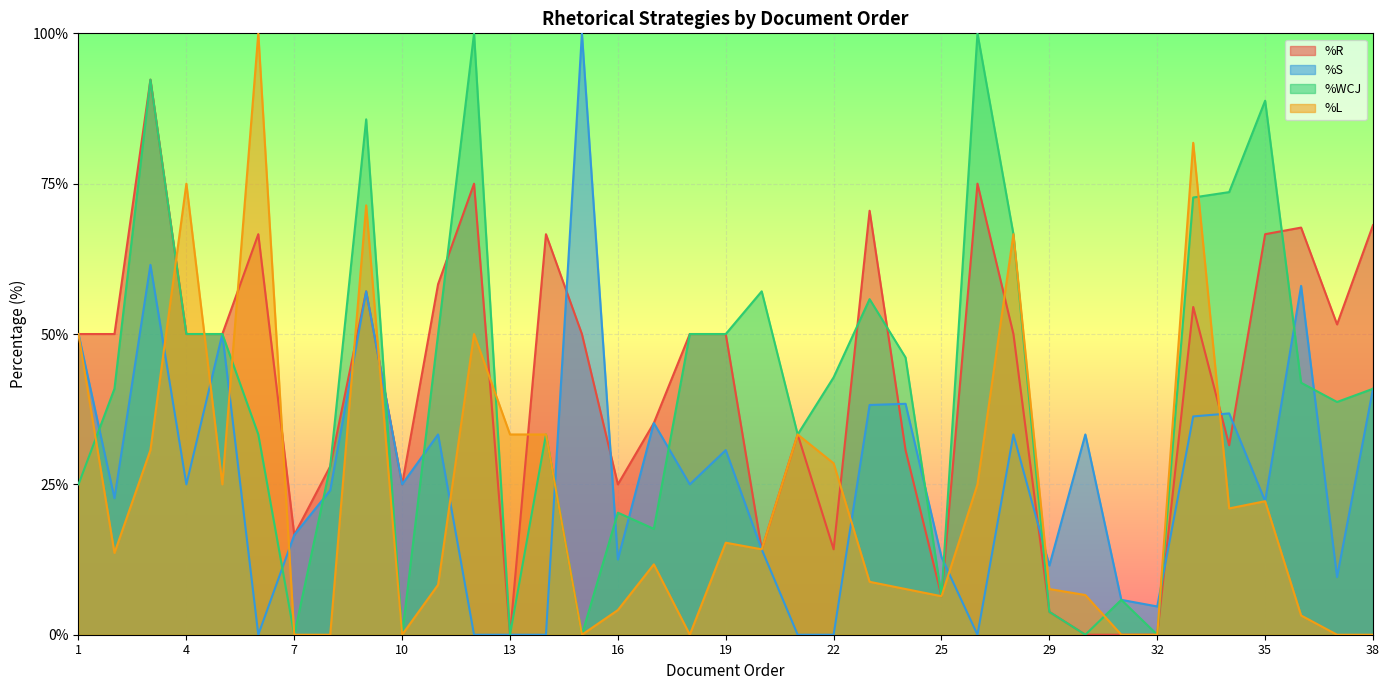

Between 2 and 3, which is larger?

3